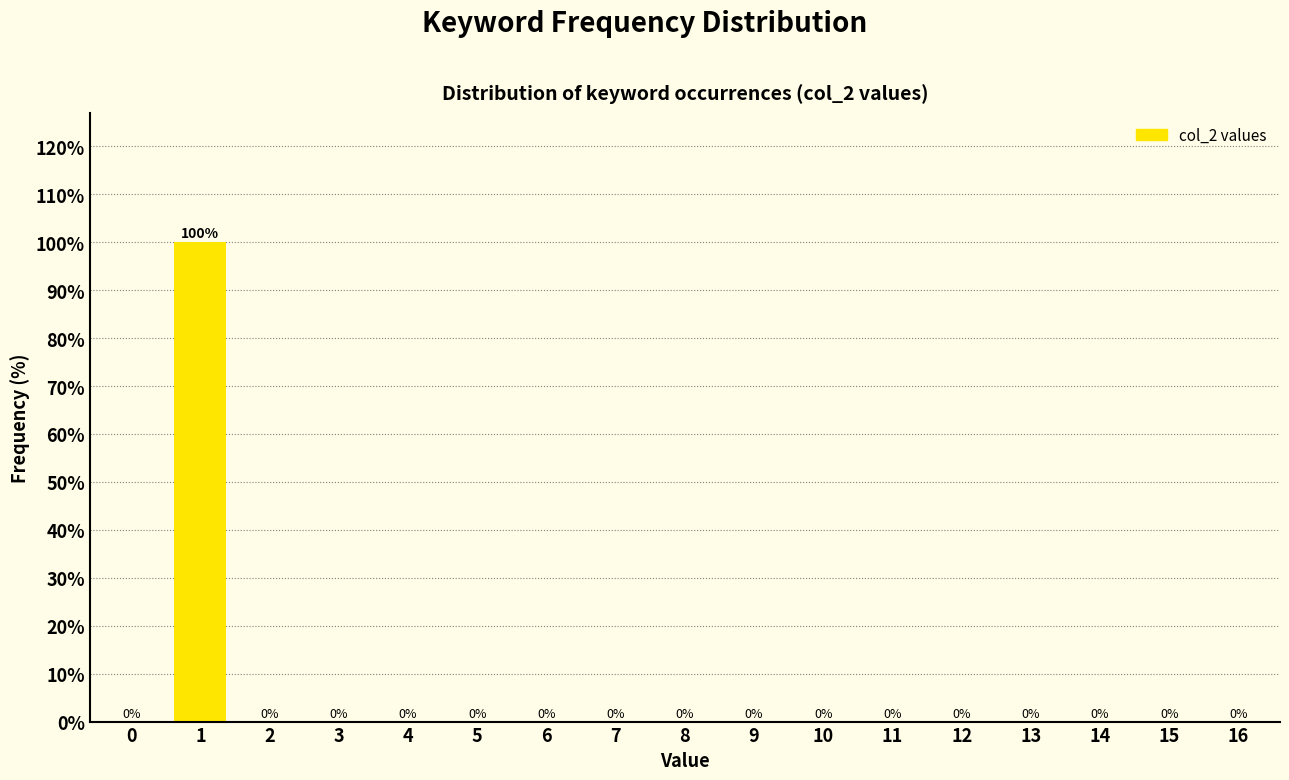

Reading left to right, extract all data points from this chart.

0=0	1=100	2=0	3=0	4=0	5=0	6=0	7=0	8=0	9=0	10=0	11=0	12=0	13=0	14=0	15=0	16=0